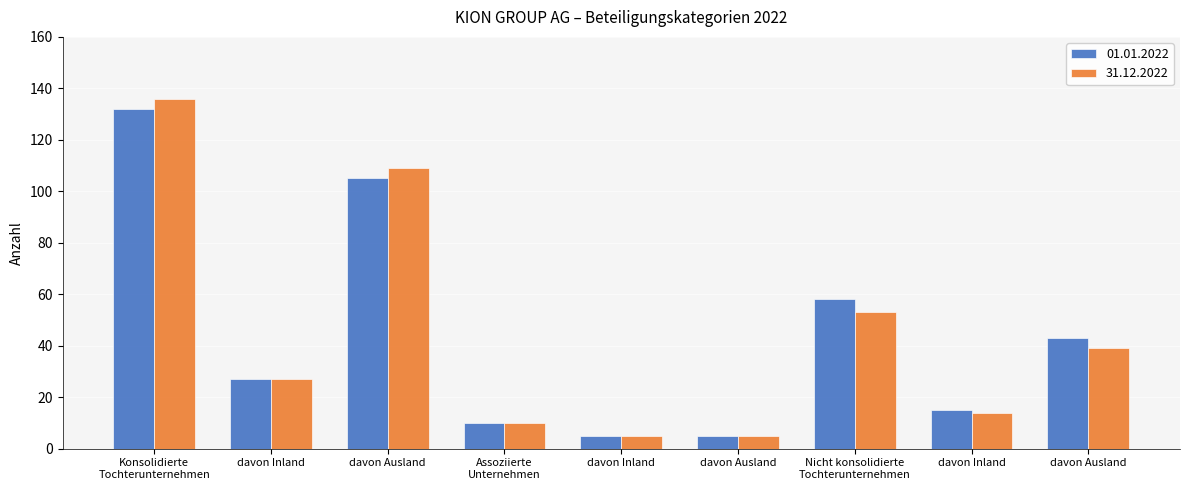

What is the difference between the second highest and second lowest values in the 01.01.2022 series?

100